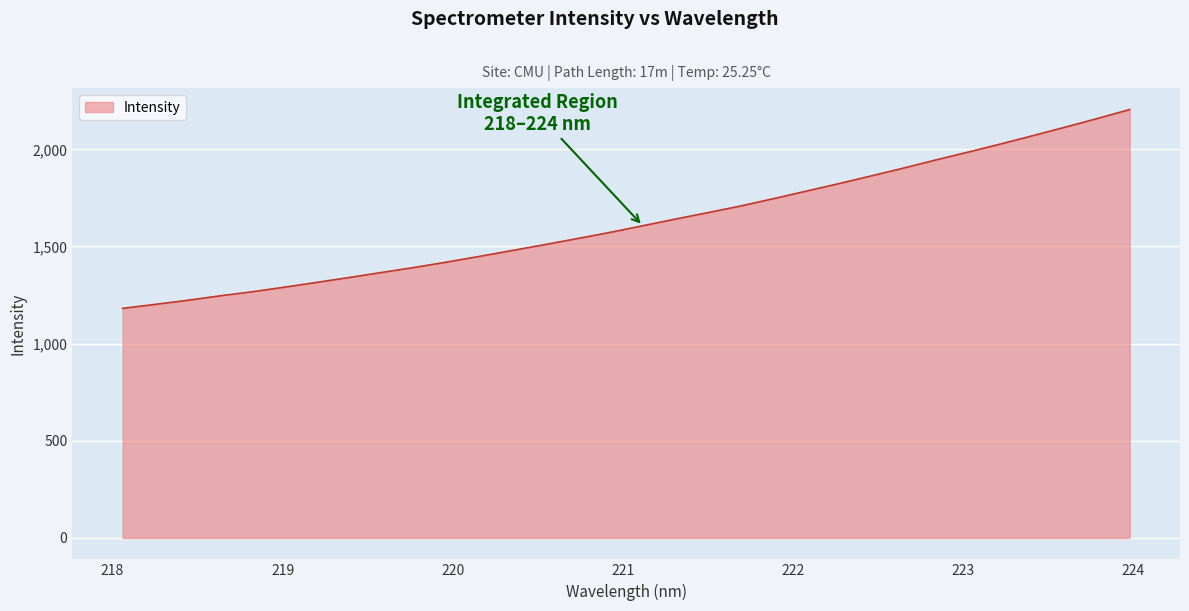

What is the minimum value shown in the chart?

1181.6